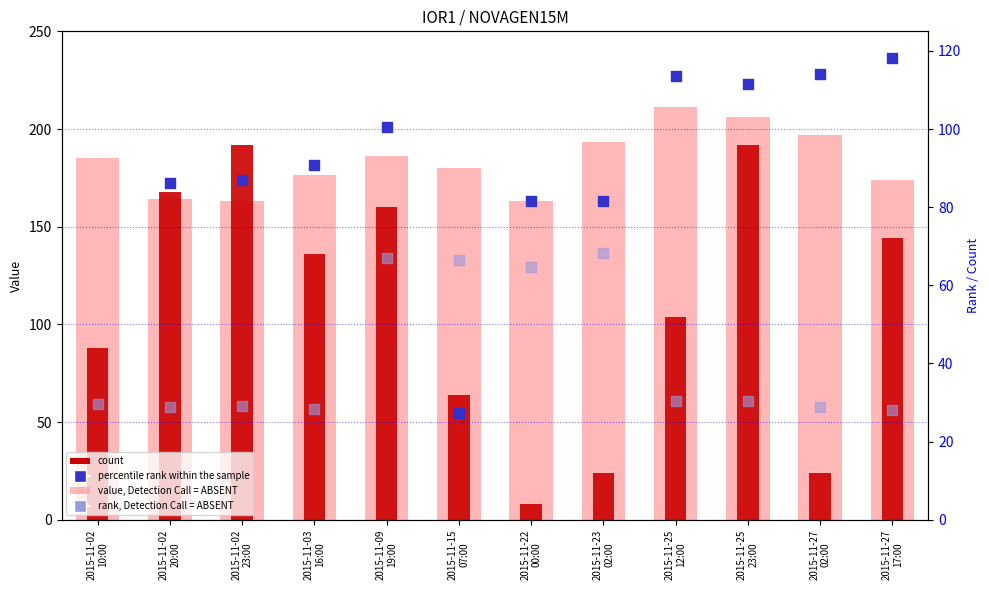

Which series contains the lowest Y value?

count